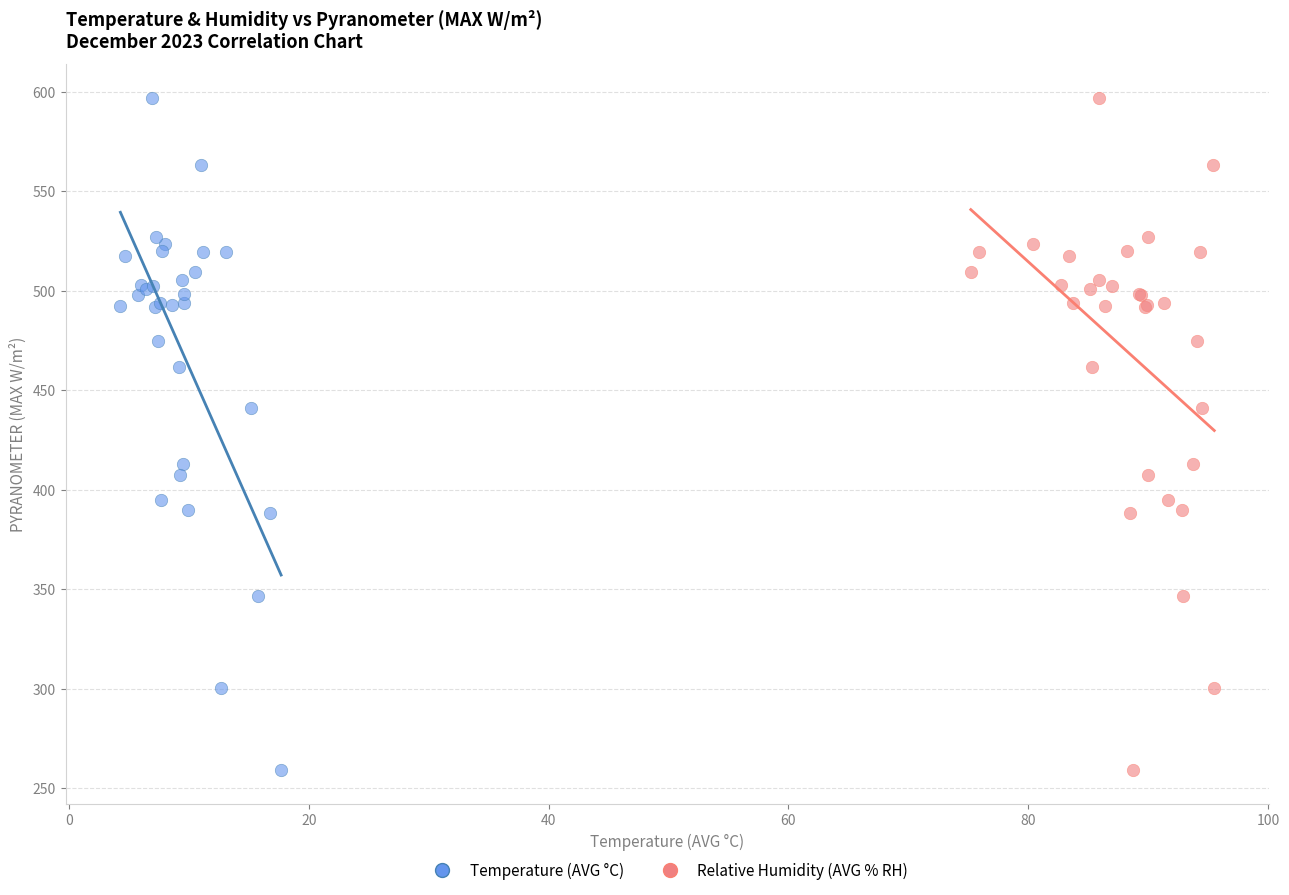

What are all the series names shown in the legend?

Temperature (AVG °C), Relative Humidity (AVG % RH)